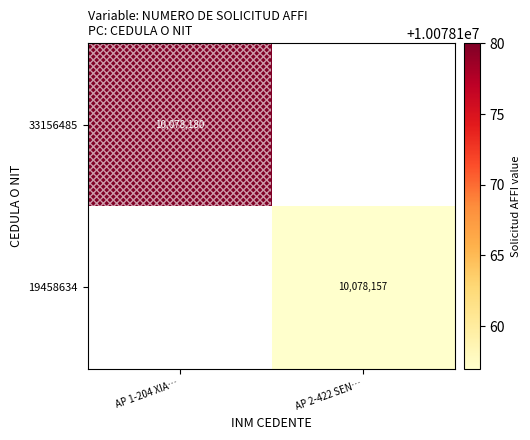

Is the value of 19458634 at AP 2-422 SEN… greater than the value of 33156485 at AP 1-204 XIA…?

No